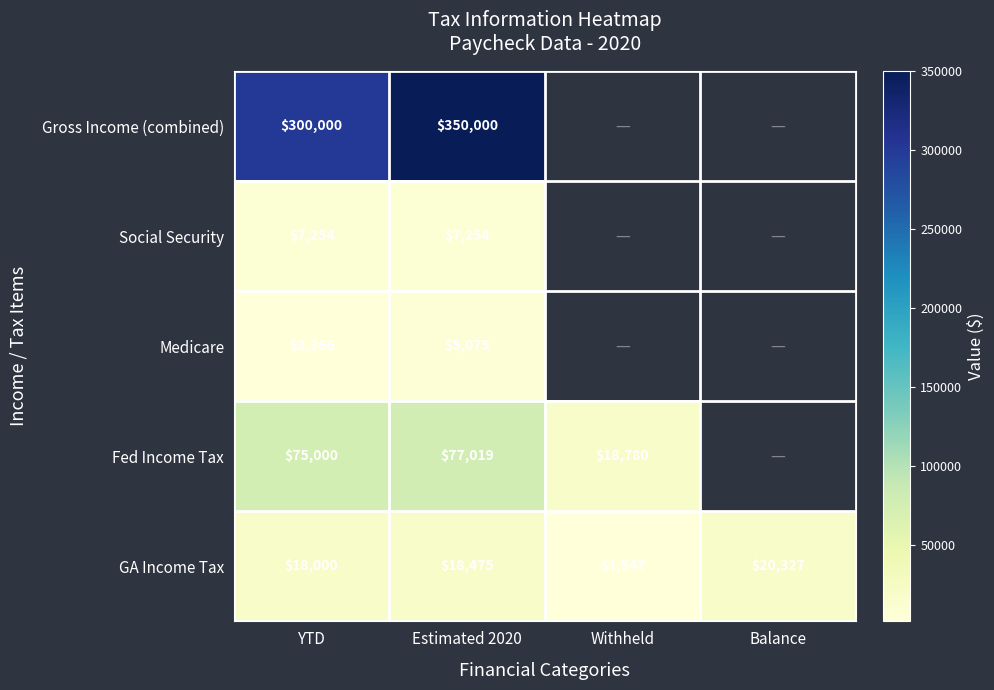

What is the difference between the highest and lowest values at Estimated 2020?

344925